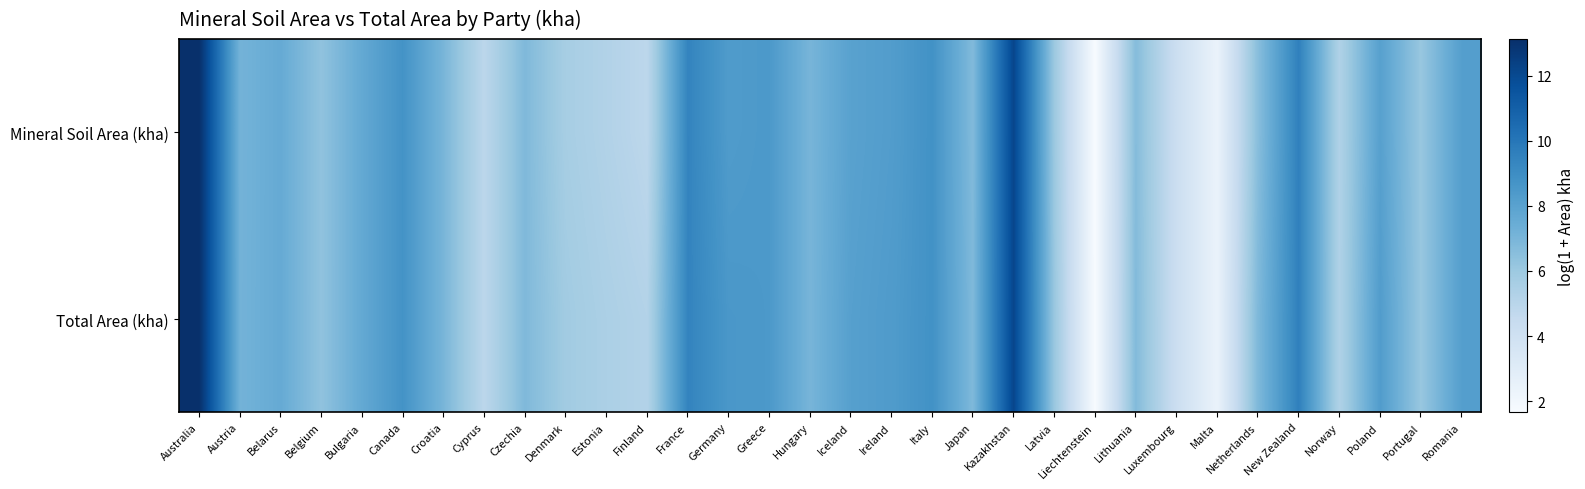

Reading left to right, transcribe all the data shown in this chart.

Mineral Soil Area (kha): Australia=13.1	Austria=7.1	Belarus=7.6	Belgium=6.3	Bulgaria=7.6	Canada=8.8	Croatia=7.0	Cyprus=4.9	Czechia=6.8	Denmark=5.6	Estonia=5.3	Finland=4.8	France=9.4	Germany=8.3	Greece=8.5	Hungary=7.0	Iceland=8.0	Ireland=8.2	Italy=8.8	Japan=6.8	Kazakhstan=12.1	Latvia=6.0	Liechtenstein=1.7	Lithuania=6.7	Luxembourg=4.2	Malta=2.4	Netherlands=6.6	New Zealand=9.6	Norway=5.3	Poland=8.1	Portugal=6.1	Romania=8.2
Total Area (kha): Australia=13.1	Austria=7.1	Belarus=7.6	Belgium=6.3	Bulgaria=7.6	Canada=8.8	Croatia=7.0	Cyprus=4.9	Czechia=6.8	Denmark=5.8	Estonia=5.5	Finland=5.2	France=9.4	Germany=8.5	Greece=8.5	Hungary=7.0	Iceland=8.1	Ireland=8.3	Italy=8.8	Japan=6.8	Kazakhstan=12.1	Latvia=6.1	Liechtenstein=1.7	Lithuania=6.7	Luxembourg=4.2	Malta=2.4	Netherlands=6.8	New Zealand=9.6	Norway=5.3	Poland=8.3	Portugal=6.1	Romania=8.2